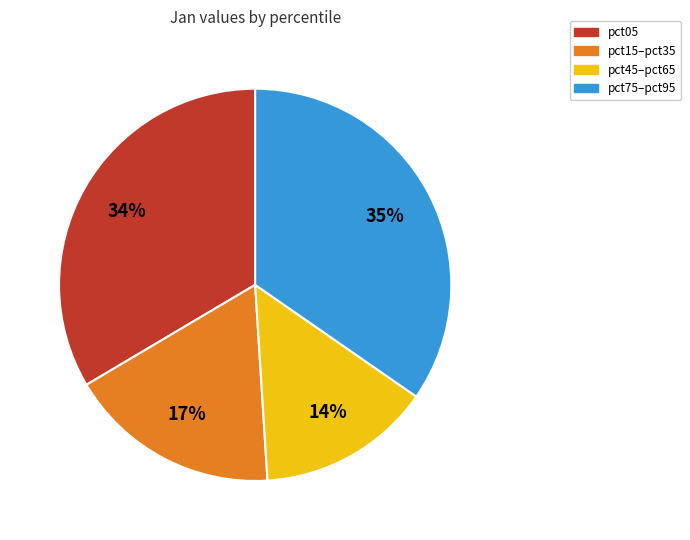

To the nearest percent, what is the average slice percentage?

25%